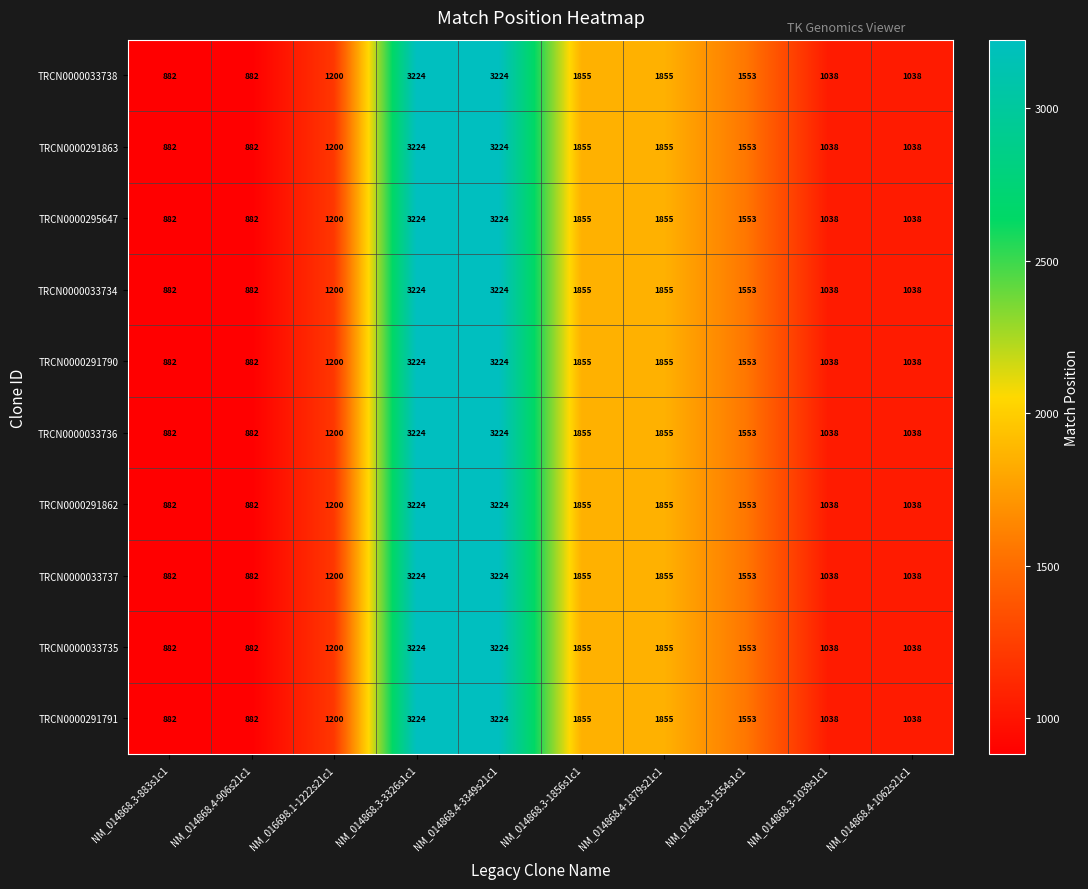

The value of TRCN0000033734 at NM_014868.4-906s21c1 is 882. True or false?

True